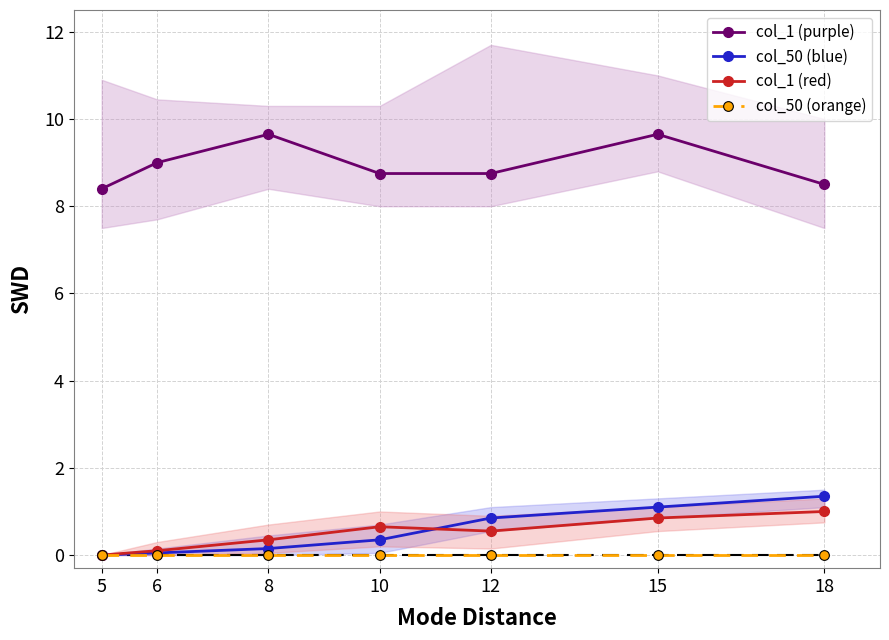

What value does the col_50 (blue) series have at 18?

1.4